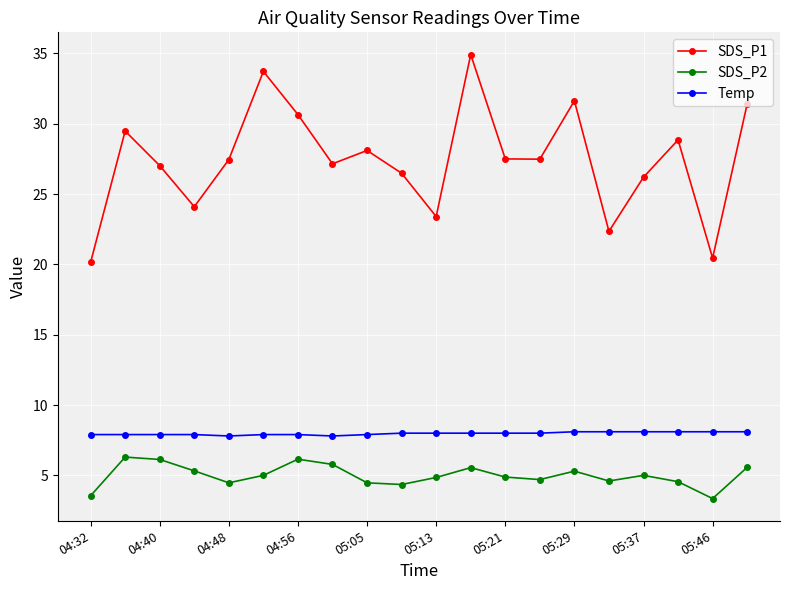

Which series has the widest spread of values?

SDS_P1